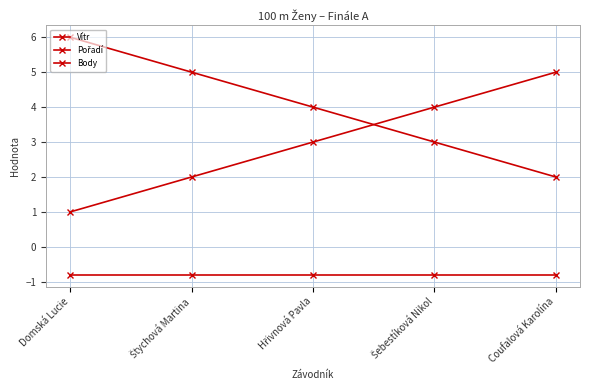

Which category has the lowest value in the Body series?

Coufalová Karolína